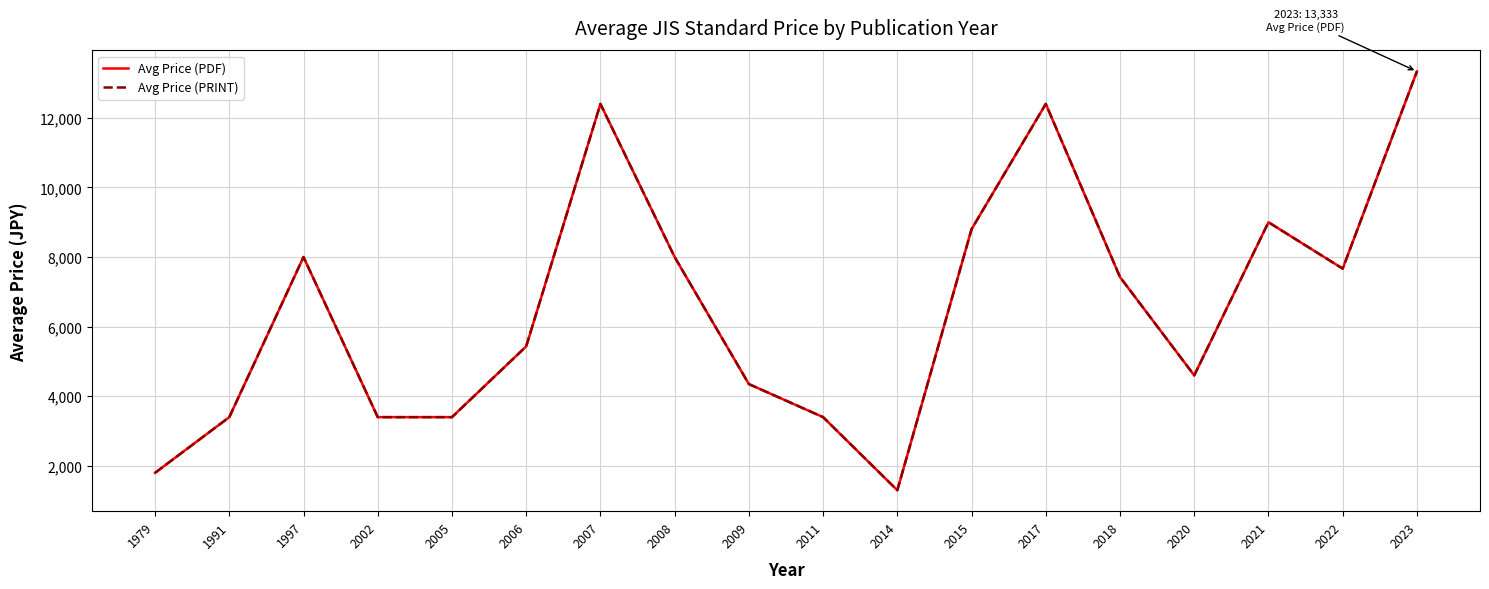

Does the chart have visible grid lines?

Yes